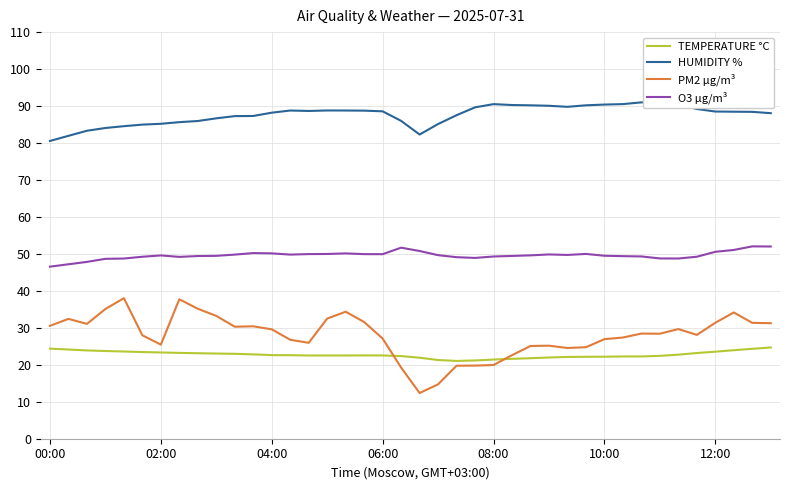

Which series has the largest total across all categories?

HUMIDITY %